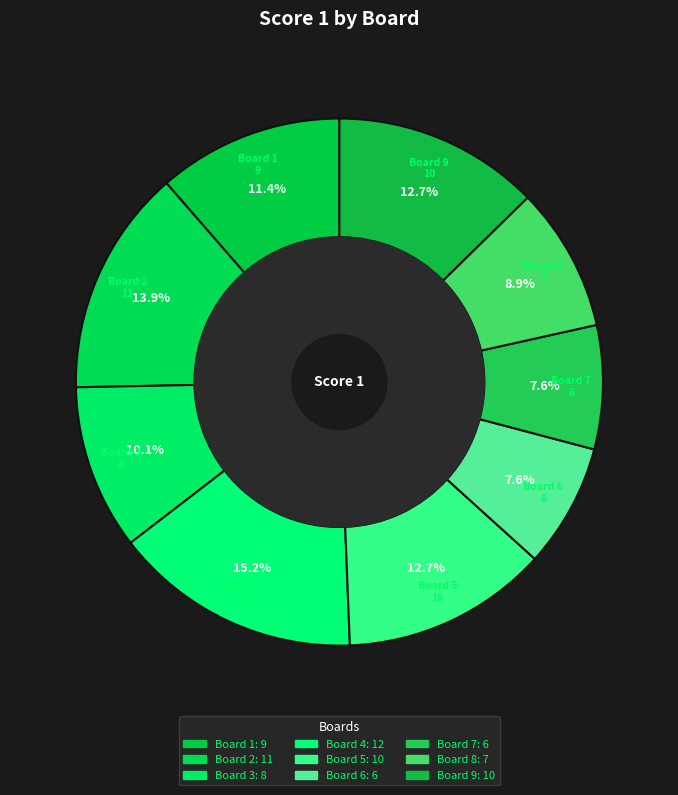

How many slices are in this pie chart?

9